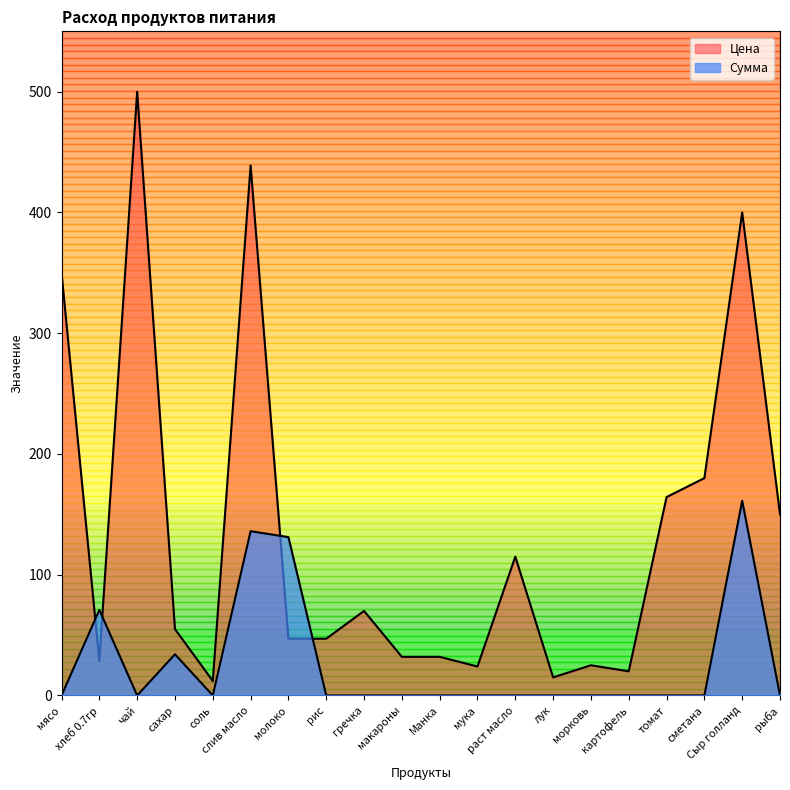

Reading left to right, transcribe all the data shown in this chart.

Цена: мясо=350.0	хлеб 0.7гр=28.6	чай=500.0	сахар=55.0	соль=12.0	слив масло=438.9	молоко=47.0	рис=47.0	гречка=70.0	макароны=32.0	Манка=32.0	мука=24.0	раст масло=115.0	лук=15.0	морковь=25.0	картофель=20.0	томат=164.3	сметана=180.0	Сыр голланд=400.0	рыба=150.0
Сумма: мясо=0.0	хлеб 0.7гр=70.9	чай=0.0	сахар=34.1	соль=0.0	слив масло=136.1	молоко=131.1	рис=0.0	гречка=0.0	макароны=0.0	Манка=0.0	мука=0.0	раст масло=0.0	лук=0.0	морковь=0.0	картофель=0.0	томат=0.0	сметана=0.0	Сыр голланд=161.2	рыба=0.0